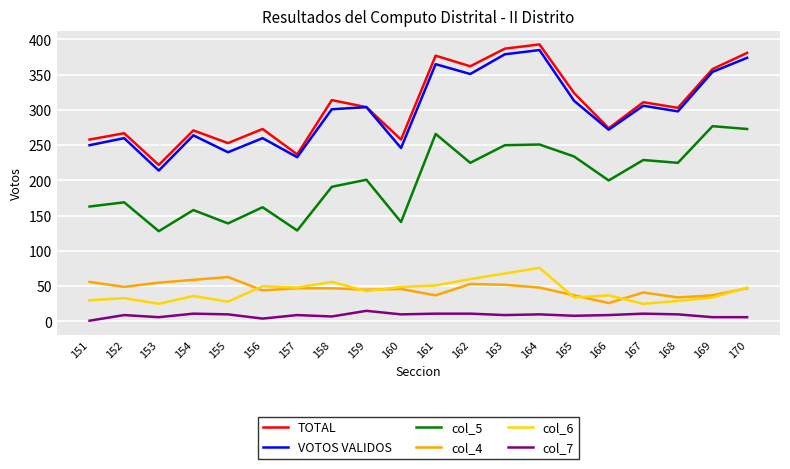

Is the value of TOTAL at 168 greater than the value of col_4 at 164?

Yes